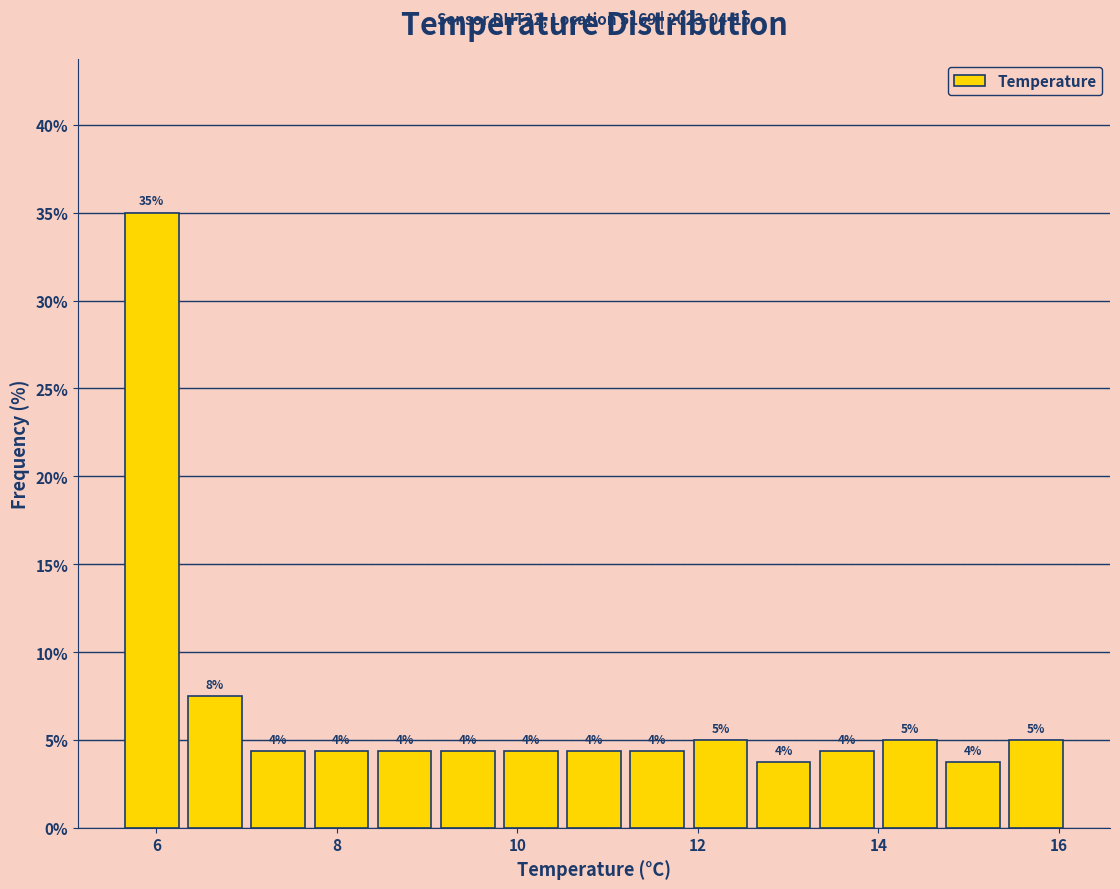

Around what value on the x-axis is the tallest bar? Give the approximate position of its centre, as read against the axis.

6.0